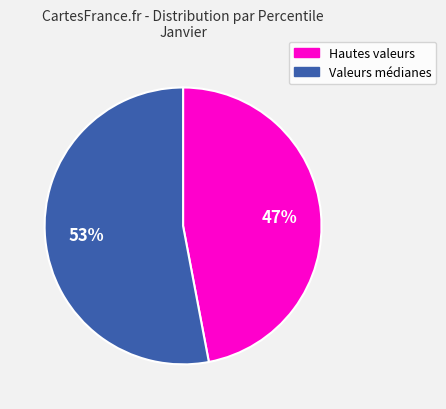

Does any single category account for the majority?

Yes